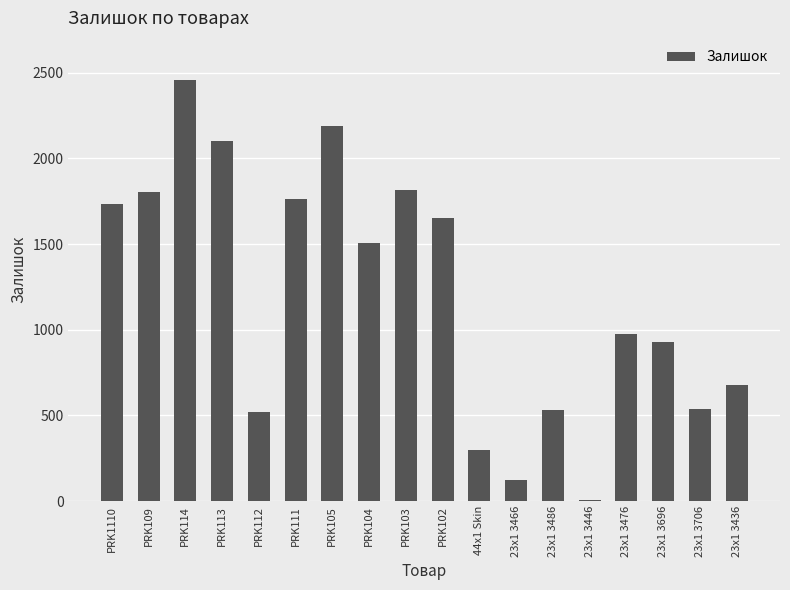

What is the sum of all values?

21624